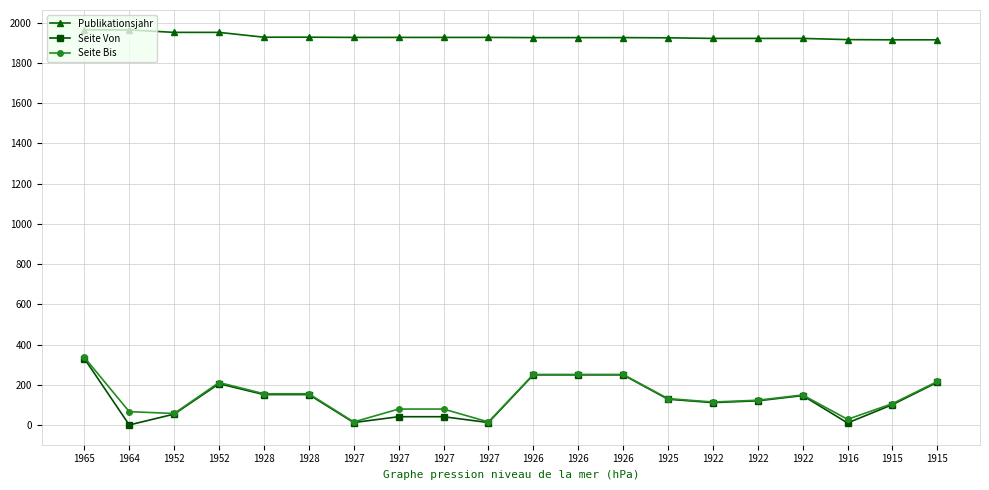

How many distinct data groups are displayed?

3